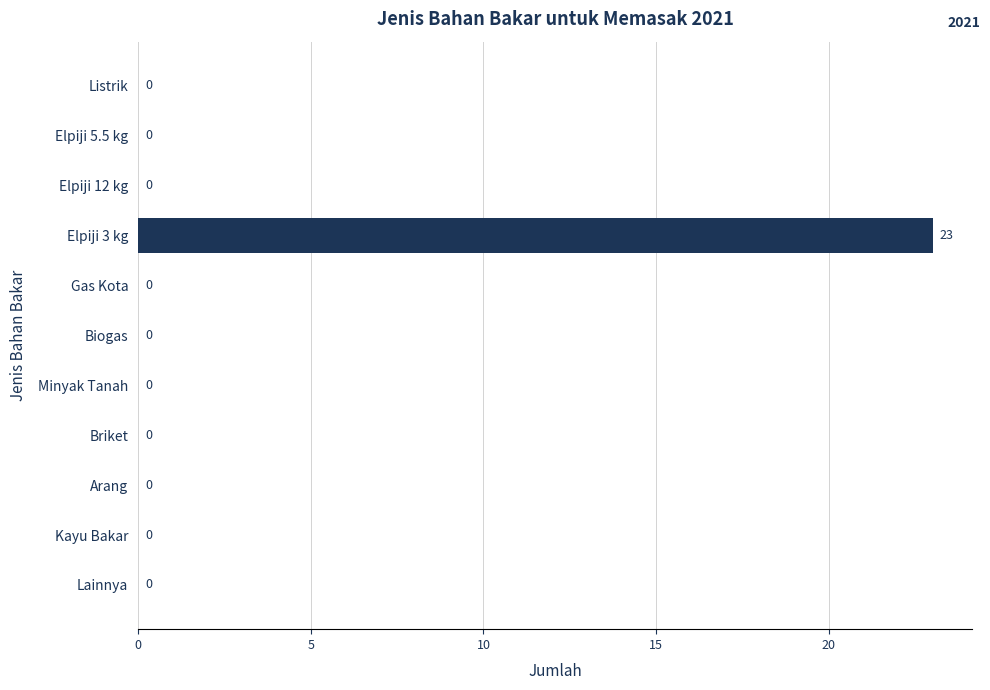

Reading top to bottom, what are all the values shown in this chart?

Listrik=0	Elpiji 5.5 kg=0	Elpiji 12 kg=0	Elpiji 3 kg=23	Gas Kota=0	Biogas=0	Minyak Tanah=0	Briket=0	Arang=0	Kayu Bakar=0	Lainnya=0